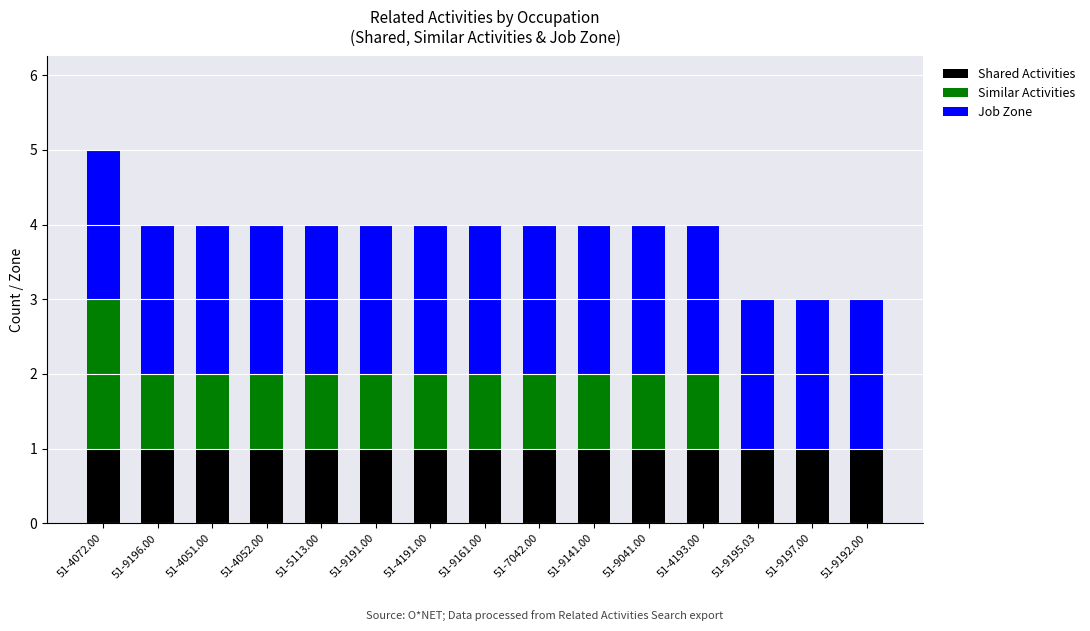

The value of Shared Activities at 51-5113.00 is 1. True or false?

True